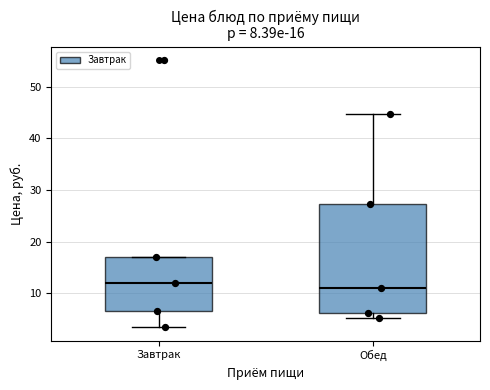

Which box is the tallest, from its lower edge to its upper edge?

Обед